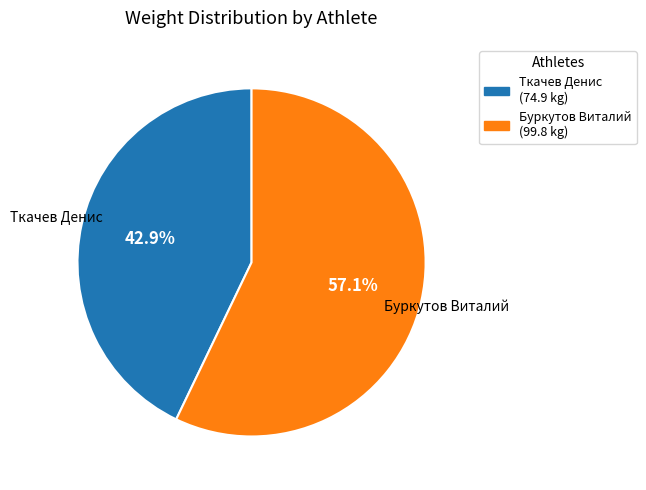

Count the number of slices in the pie.

2